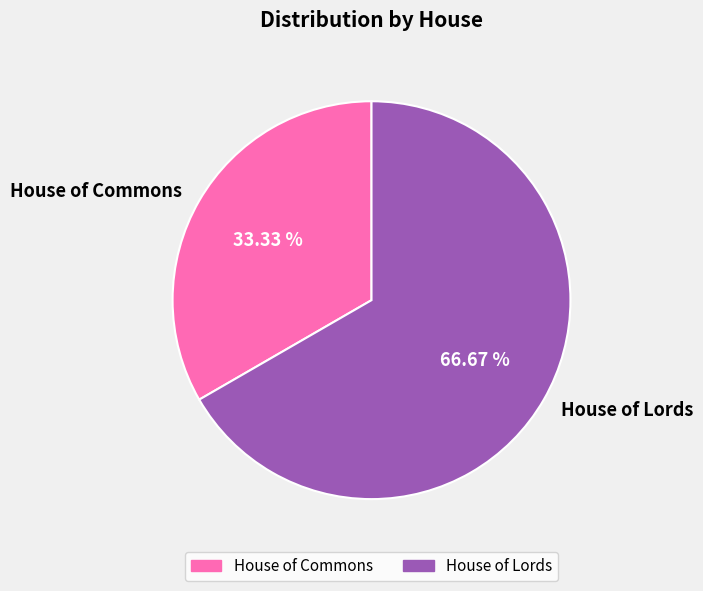

The House of Commons slice represents 33% of the pie. True or false?

True